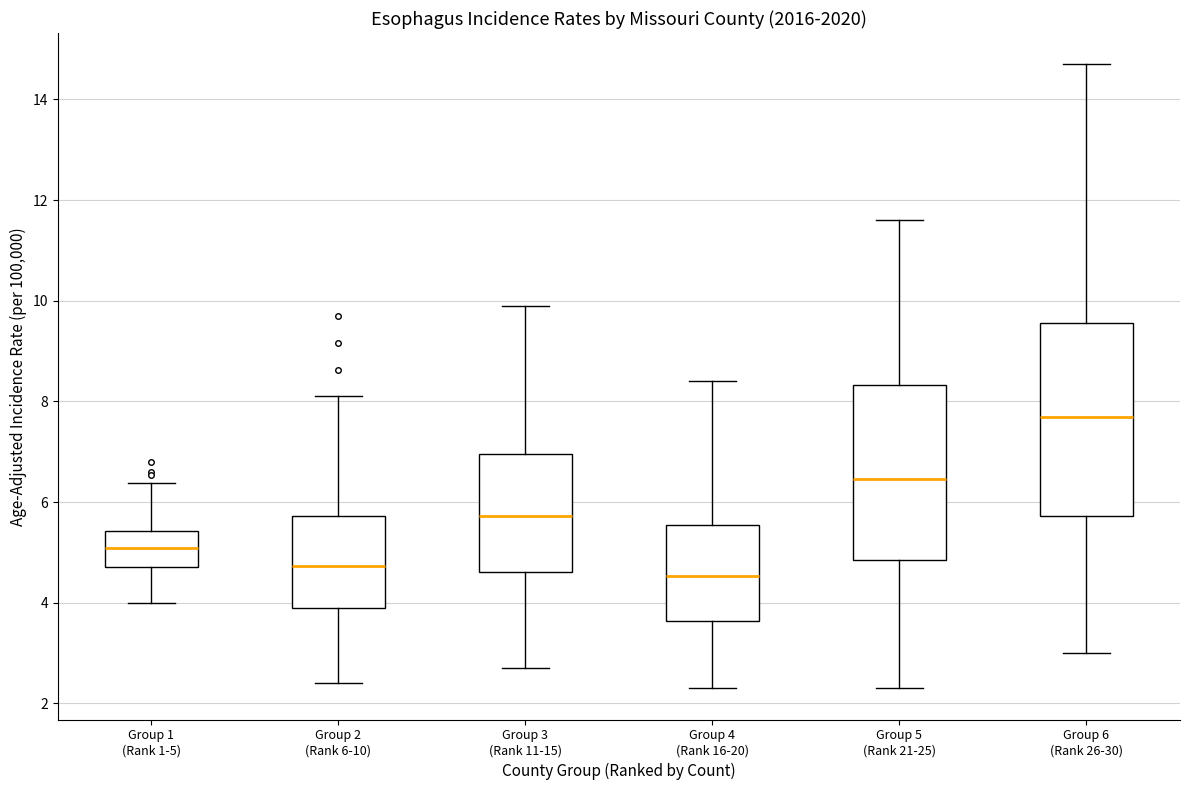

Comparing the boxes themselves (not the whiskers), which one is the tallest?

Group 6 (Rank 26-30)